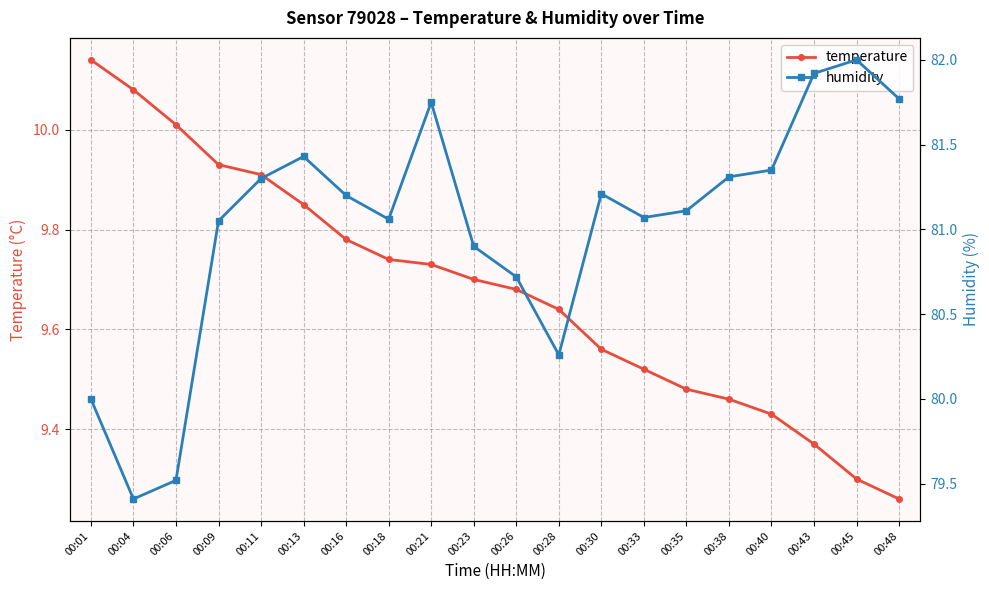

The humidity series shows 116.0 at 00:26. True or false?

False